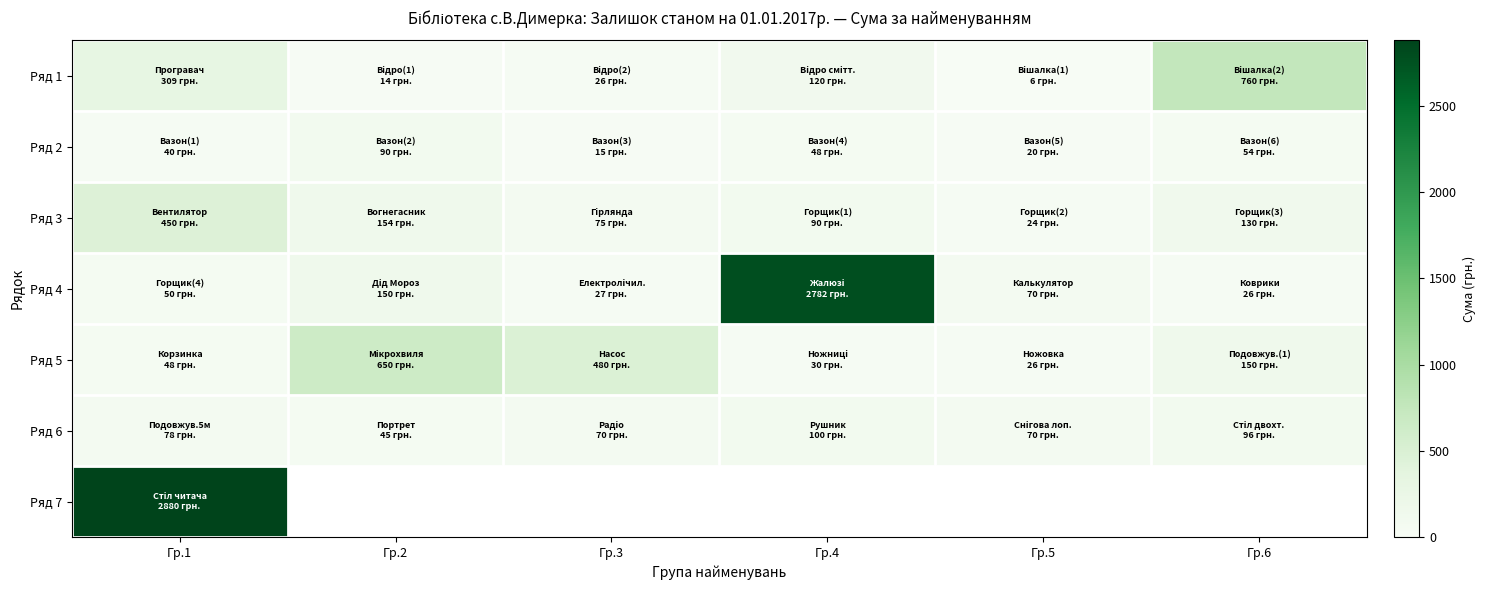

Which series has the largest total across all categories?

Ряд 4